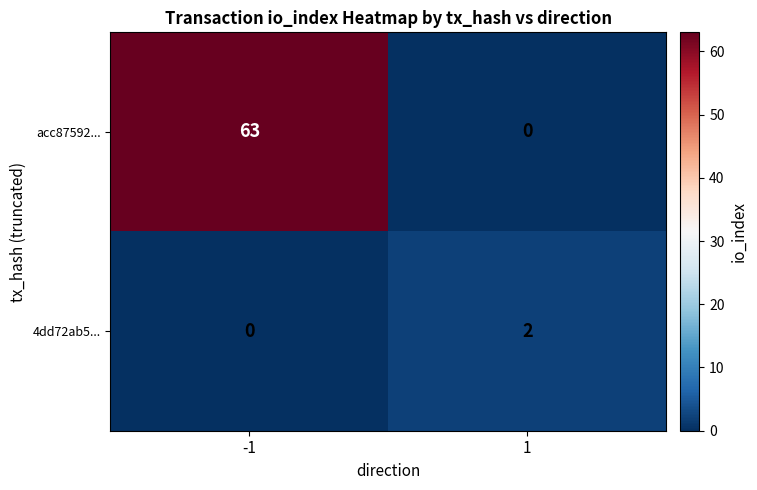

Is it true that 4dd72ab5... equals 1 at 1?

False